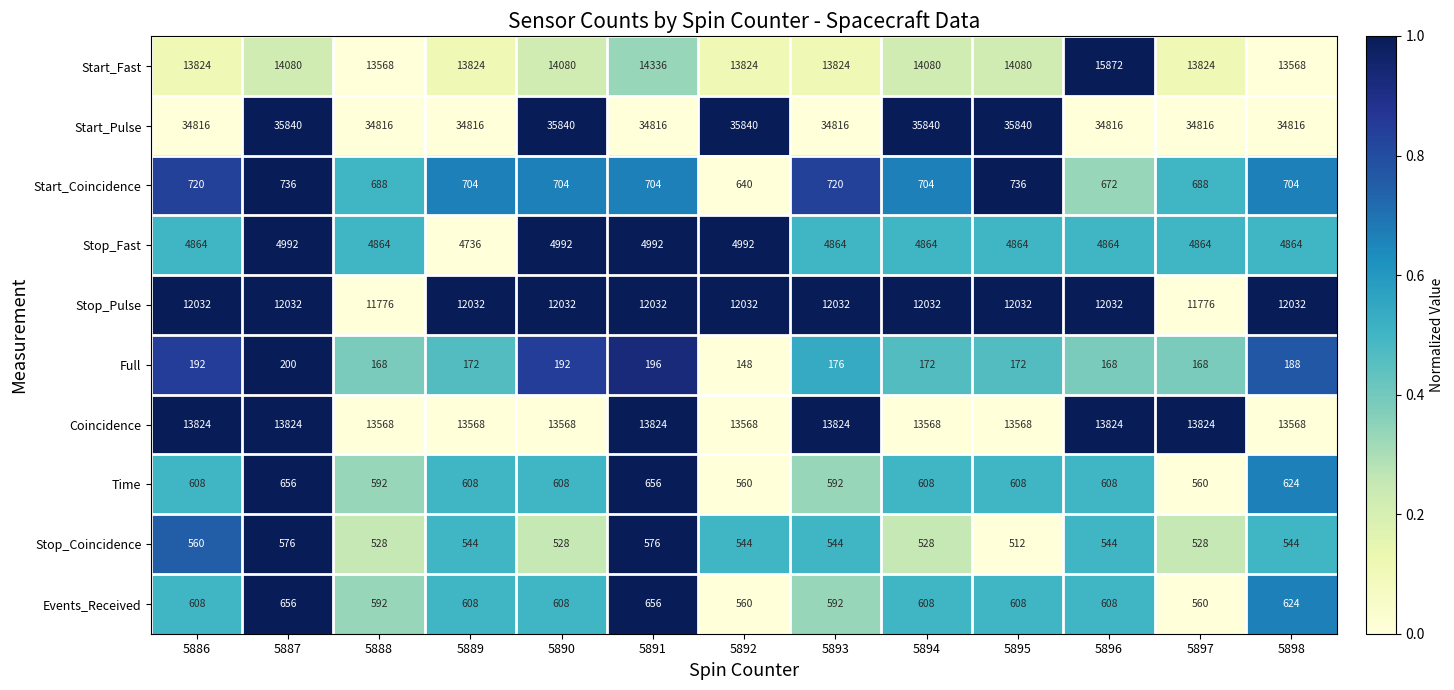

Between 5891 and 5898, which series saw the biggest shift?

Start_Fast